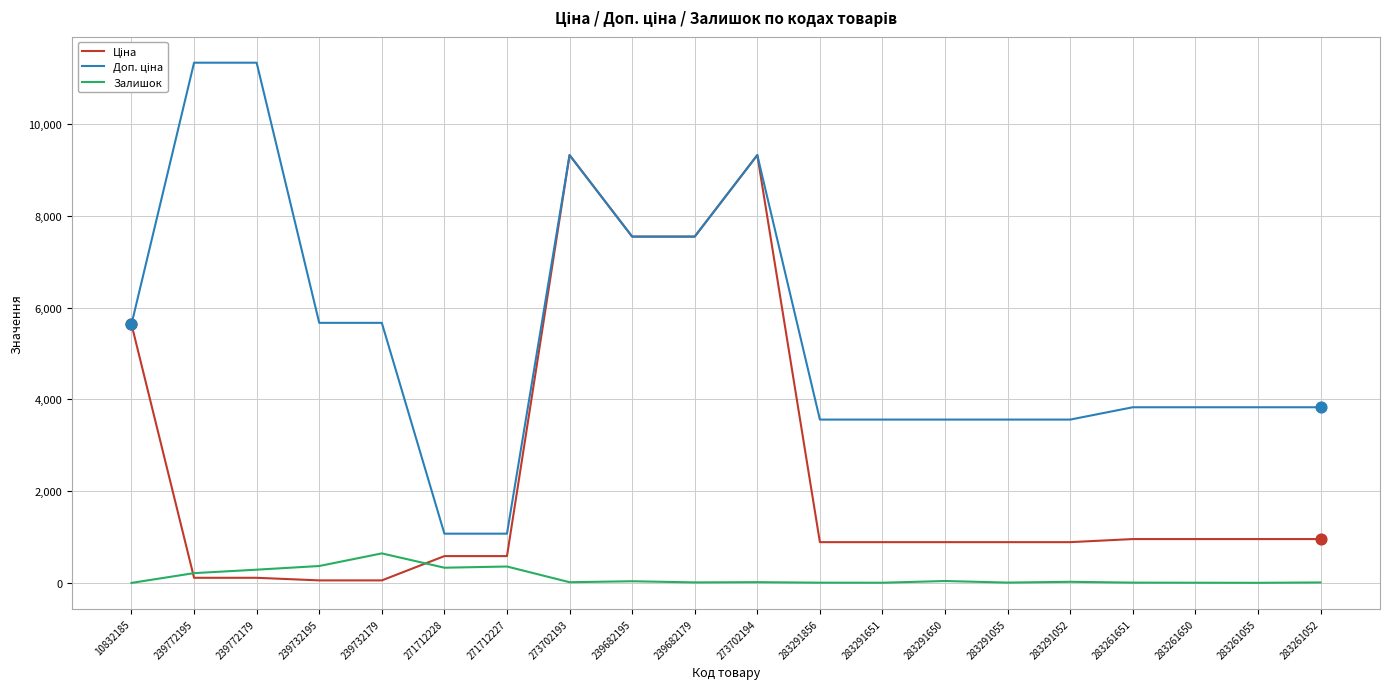

At which label does Залишок reach its peak?

239732179